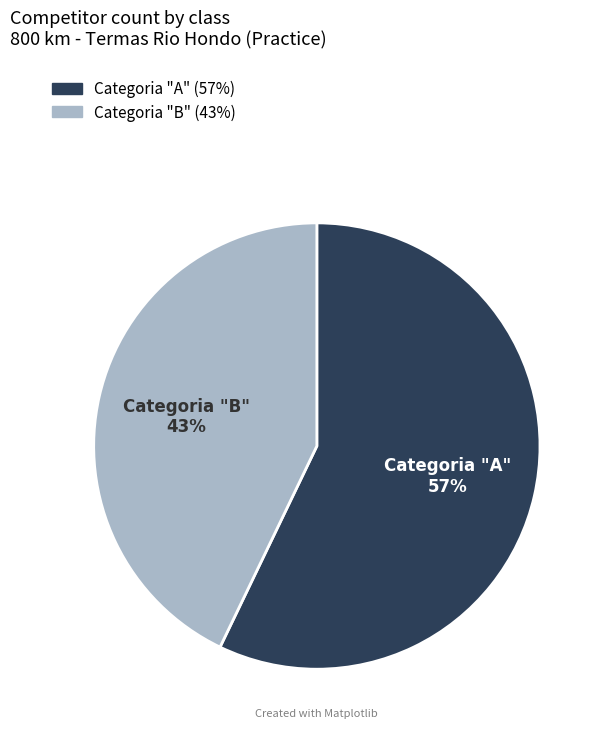

Rank the categories by value from highest to lowest.

Categoria "A", Categoria "B"